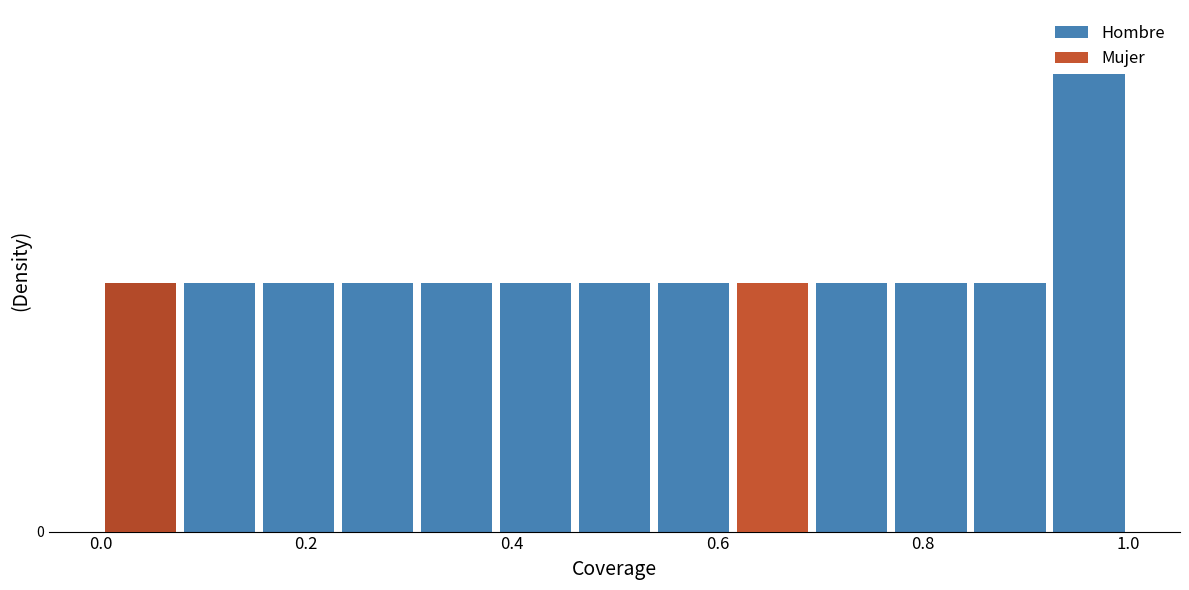

Rank the series by their average value, from lowest to highest.

Mujer, Hombre